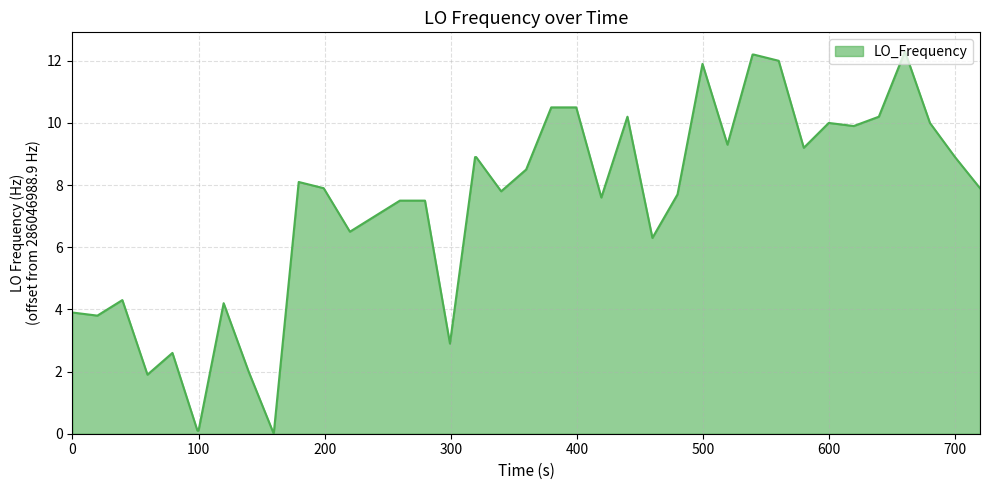

What is the difference between the maximum and minimum values?

12.3